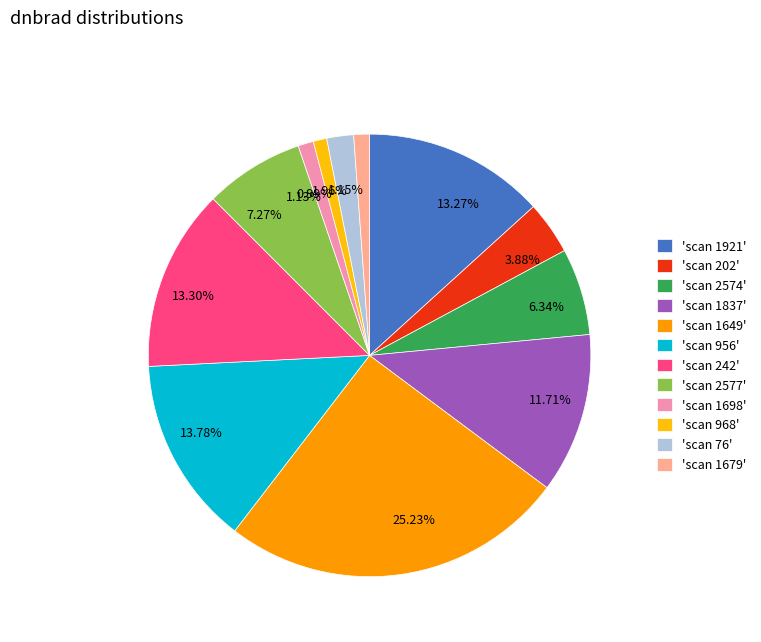

Does any single category account for the majority?

No